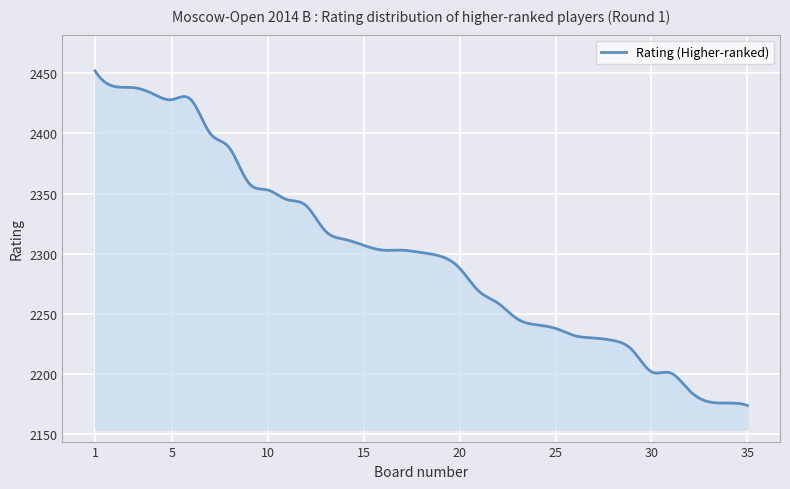

What is the sum of all values?

689998.5